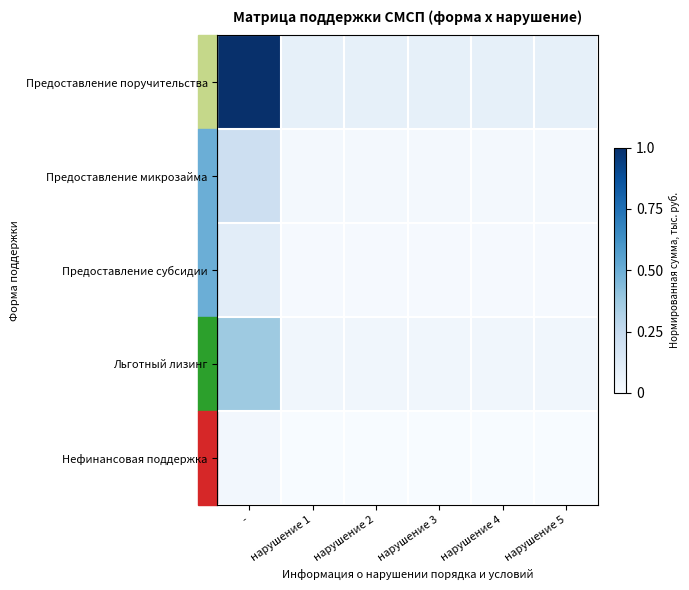

Reading left to right, what are all the values shown in this chart?

Предоставление поручительства: -=1.0	нарушение 1=0.1	нарушение 2=0.1	нарушение 3=0.1	нарушение 4=0.1	нарушение 5=0.1
Предоставление микрозайма: -=0.2	нарушение 1=0.0	нарушение 2=0.0	нарушение 3=0.0	нарушение 4=0.0	нарушение 5=0.0
Предоставление субсидии: -=0.1	нарушение 1=0.0	нарушение 2=0.0	нарушение 3=0.0	нарушение 4=0.0	нарушение 5=0.0
Льготный лизинг: -=0.4	нарушение 1=0.0	нарушение 2=0.0	нарушение 3=0.0	нарушение 4=0.0	нарушение 5=0.0
Нефинансовая поддержка: -=0.0	нарушение 1=0.0	нарушение 2=0.0	нарушение 3=0.0	нарушение 4=0.0	нарушение 5=0.0